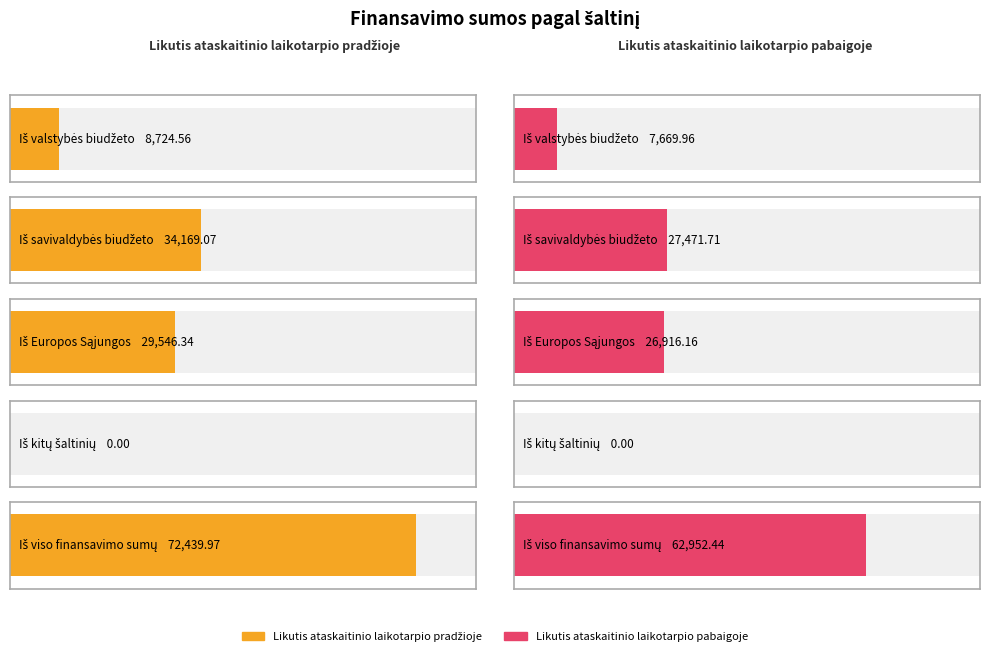

What position from the right is Iš valstybės biudžeto?

5